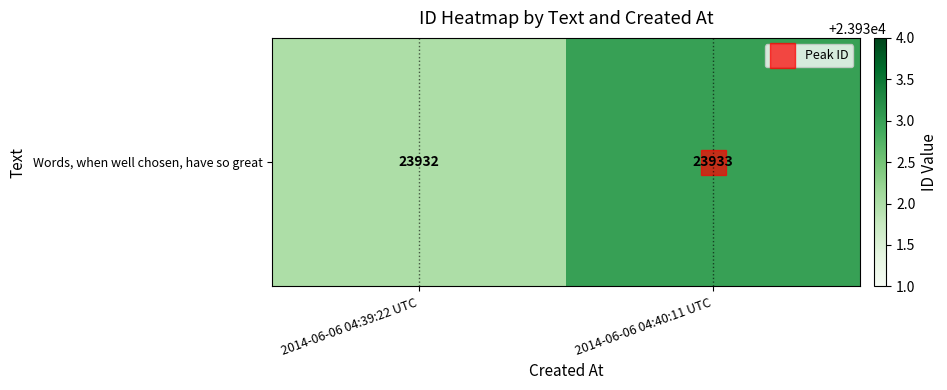

Rank the categories by value from lowest to highest.

2014-06-06 04:39:22 UTC, 2014-06-06 04:40:11 UTC